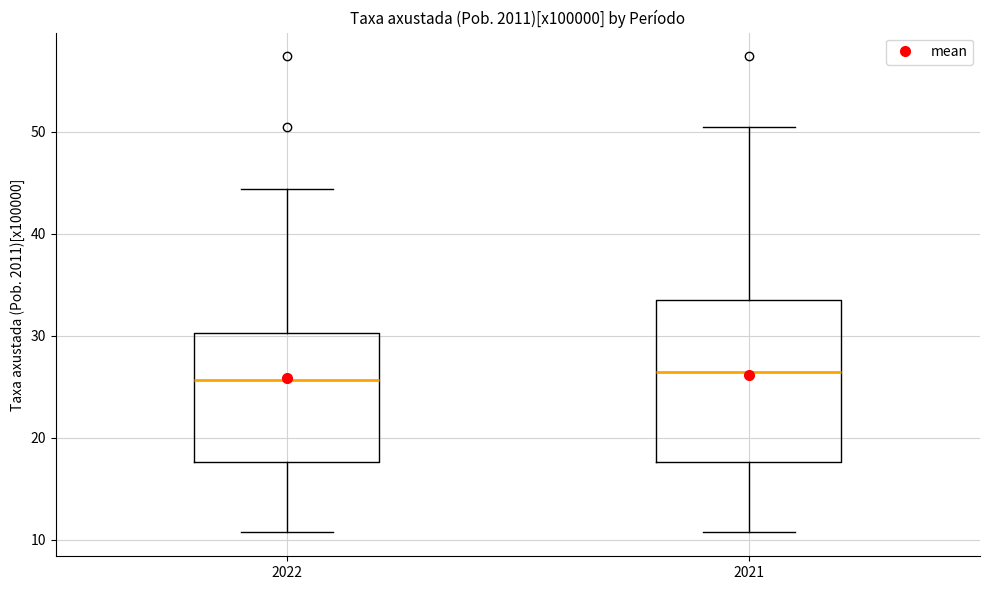

Where does the upper whisker of the box at x = 2021 end on the y-axis? The values are not printed on the chart, so give them approximately, as read against the axis.

50